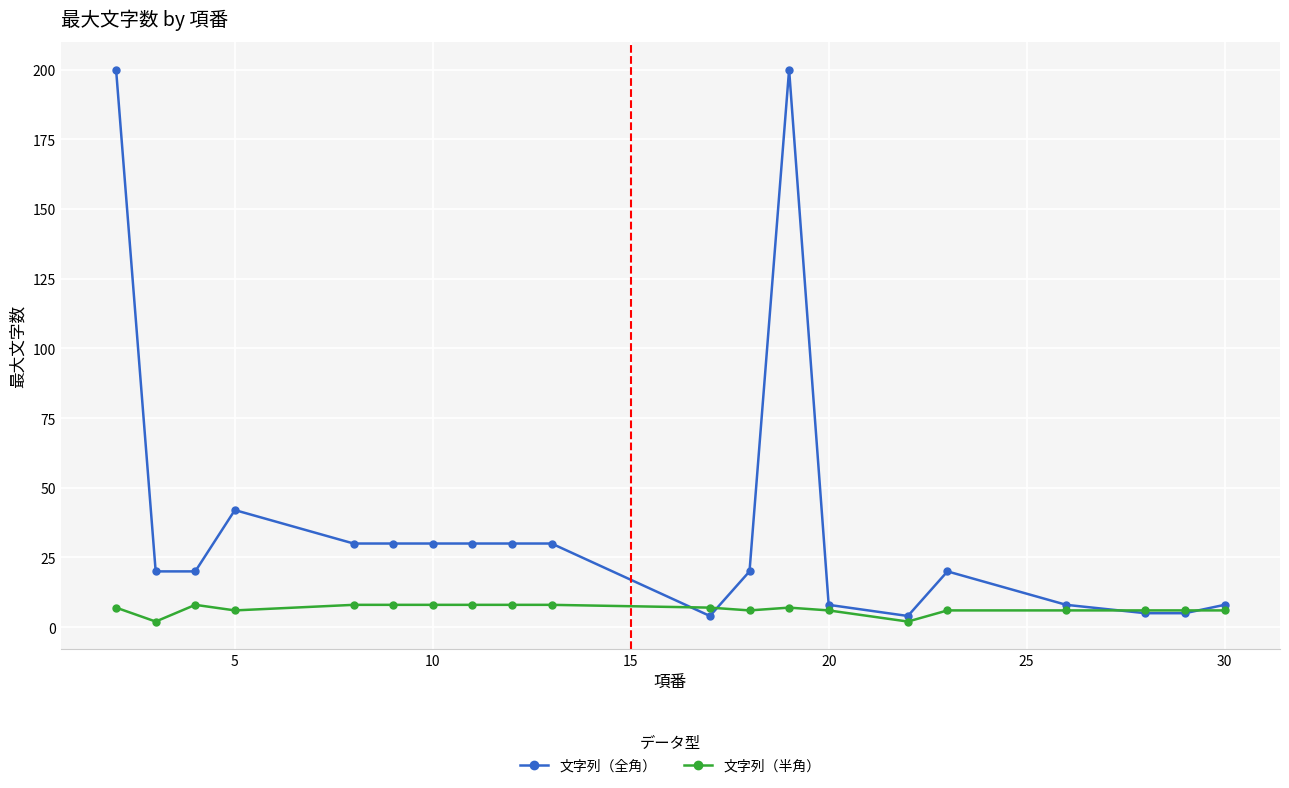

Reading left to right, list all the values displayed in this chart.

文字列（全角）: 200	20	20	42	30	30	30	30	30	30	4	20	200	8	4	20	8	5	5	8
文字列（半角）: 7	2	8	6	8	8	8	8	8	8	7	6	7	6	2	6	6	6	6	6